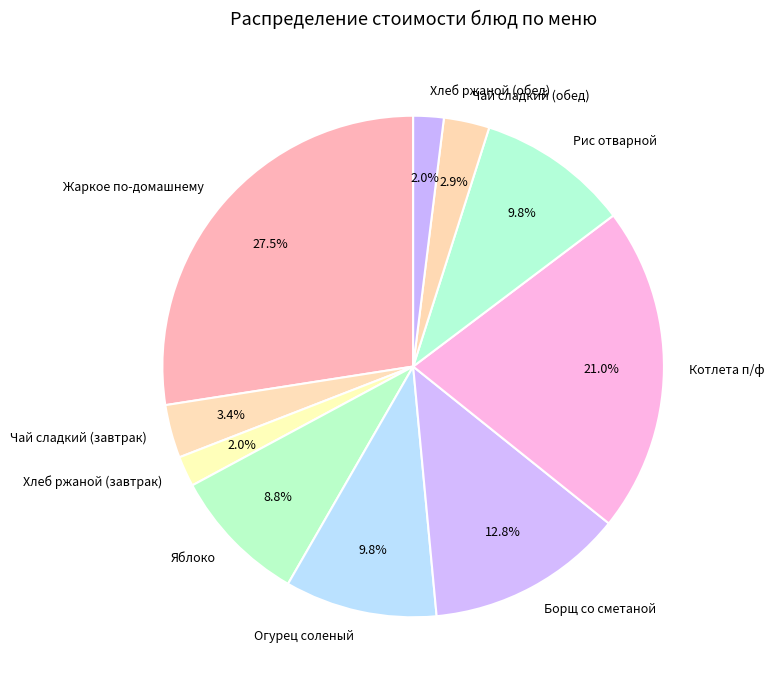

Which has a higher value, Рис отварной or Жаркое по-домашнему?

Жаркое по-домашнему